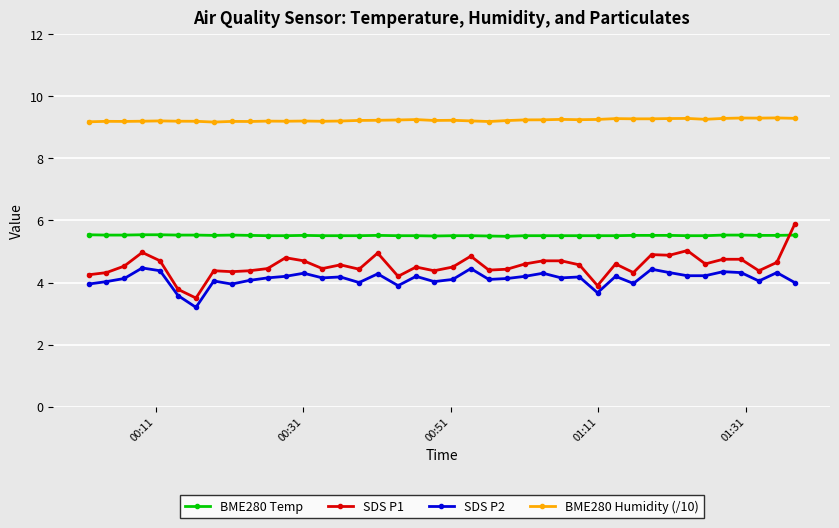

At how many categories does at least one series exceed 6?

40